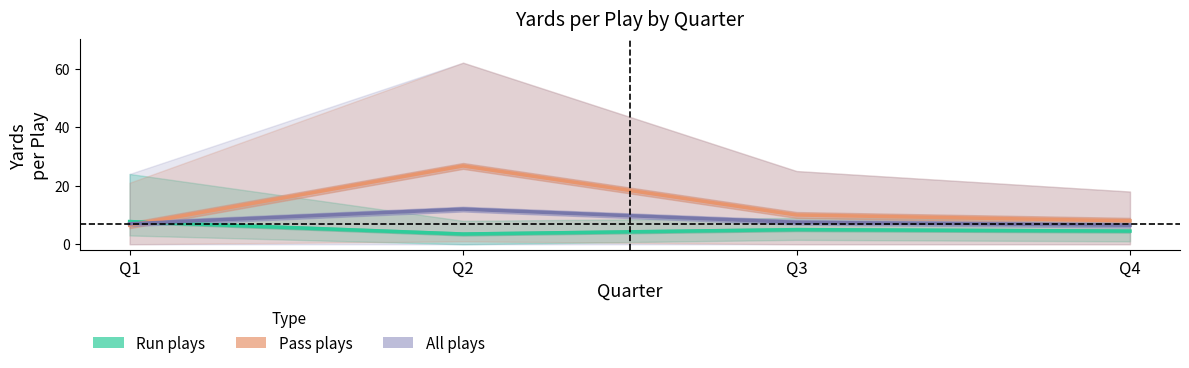

At Q3, list the series in order from largest to smallest.

Pass plays, All plays, Run plays